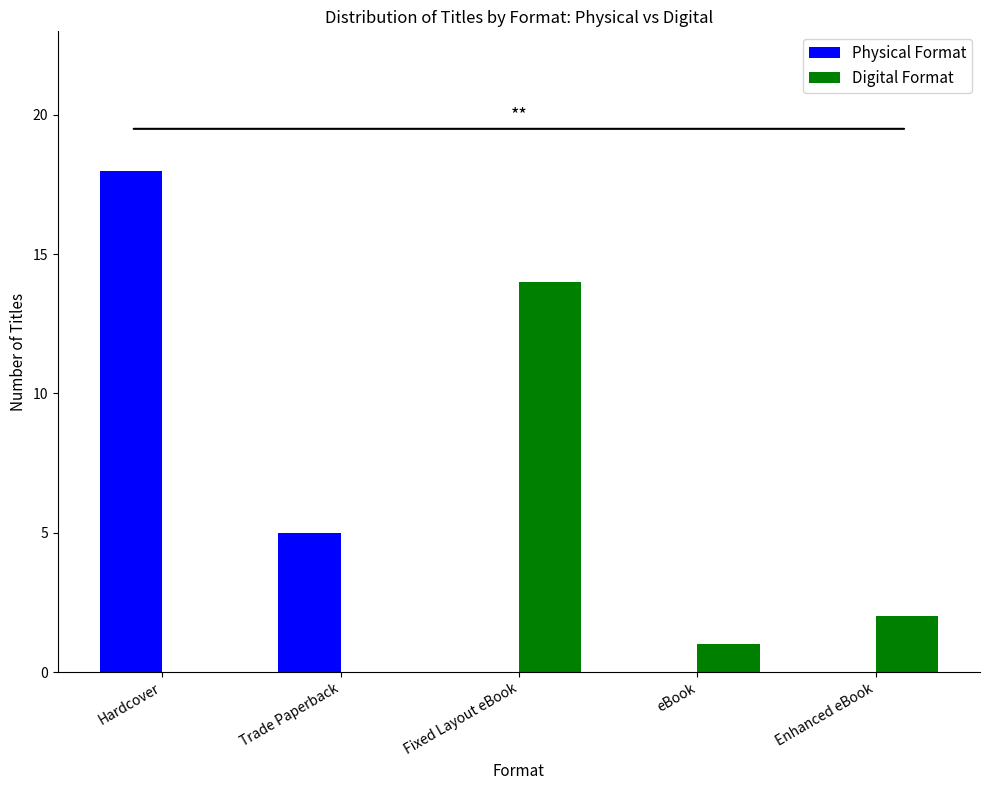

What is the total value across all series at Enhanced eBook?

2